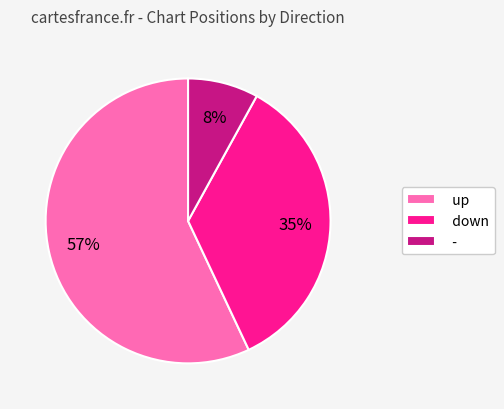

Combined, do - and down account for over 50%?

No